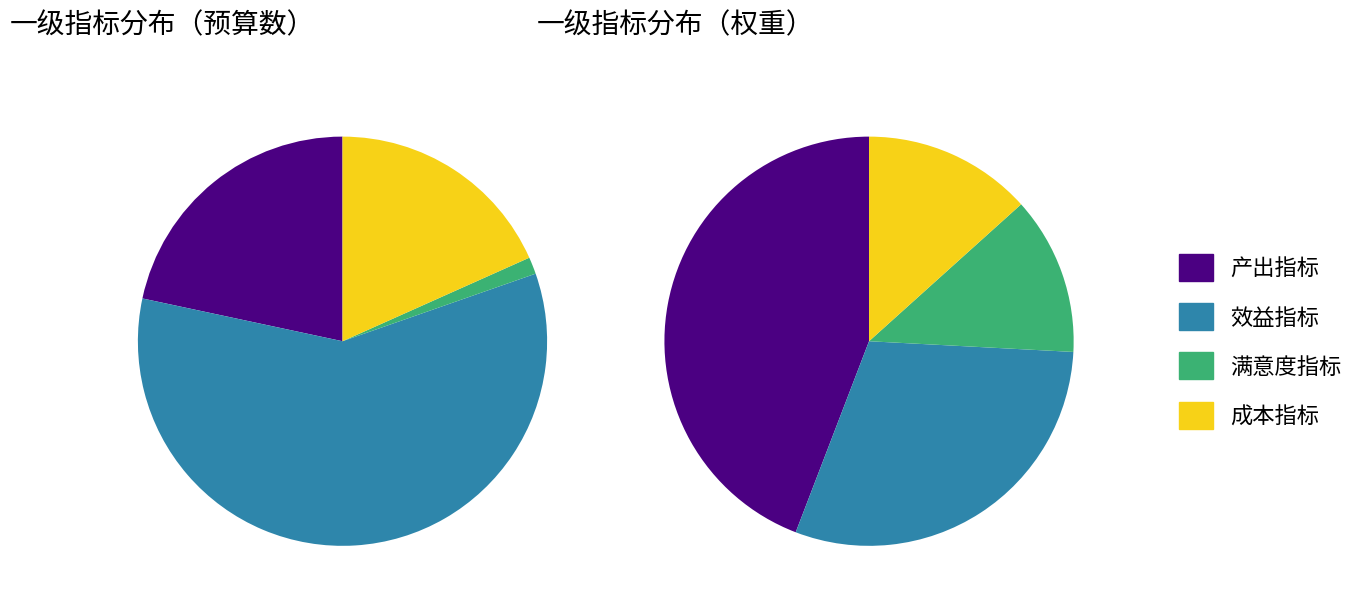

The 产出指标 slice represents 22% of the pie. True or false?

True